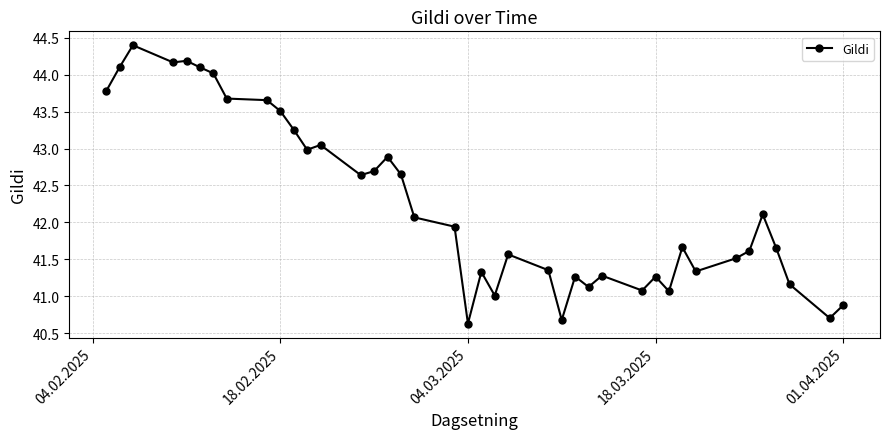

What is the smallest value displayed?

40.6